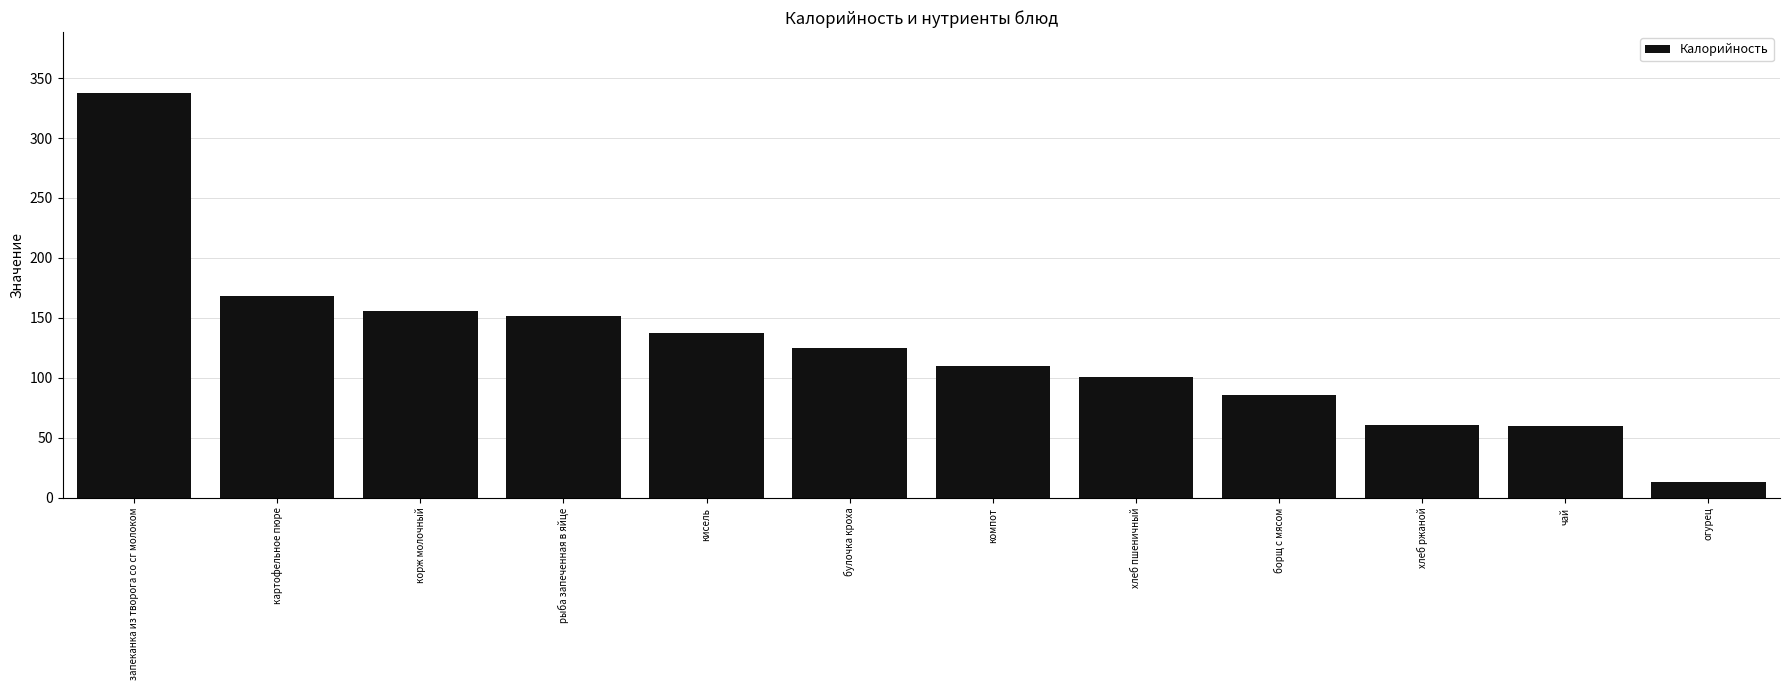

Read the value at рыба запеченная в яйце.

151.8